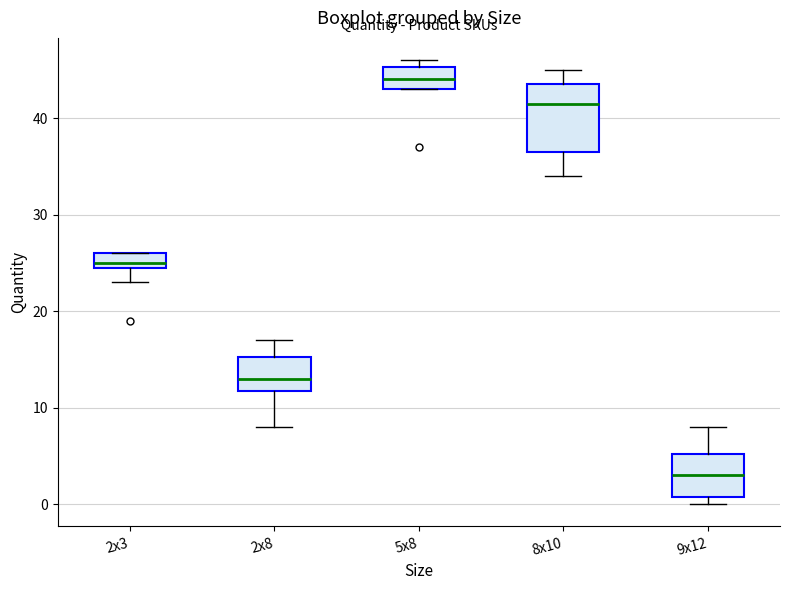

Reading left to right, read every box against the y-axis: the position of its median line, the range the box covers, and the ends of its whiskers. The values are not printed on the chart, so give them approximately, as read against the axis.

2x3: median 25 (just above the box's lower edge), box 25 to 26, whiskers 23 to 26
2x8: median 13, box 12 to 15, whiskers 8 to 17
5x8: median 44, box 43 to 45, whiskers 43 to 46
8x10: median 42, box 37 to 44, whiskers 34 to 45
9x12: median 3, box 1 to 5, whiskers 0 to 8